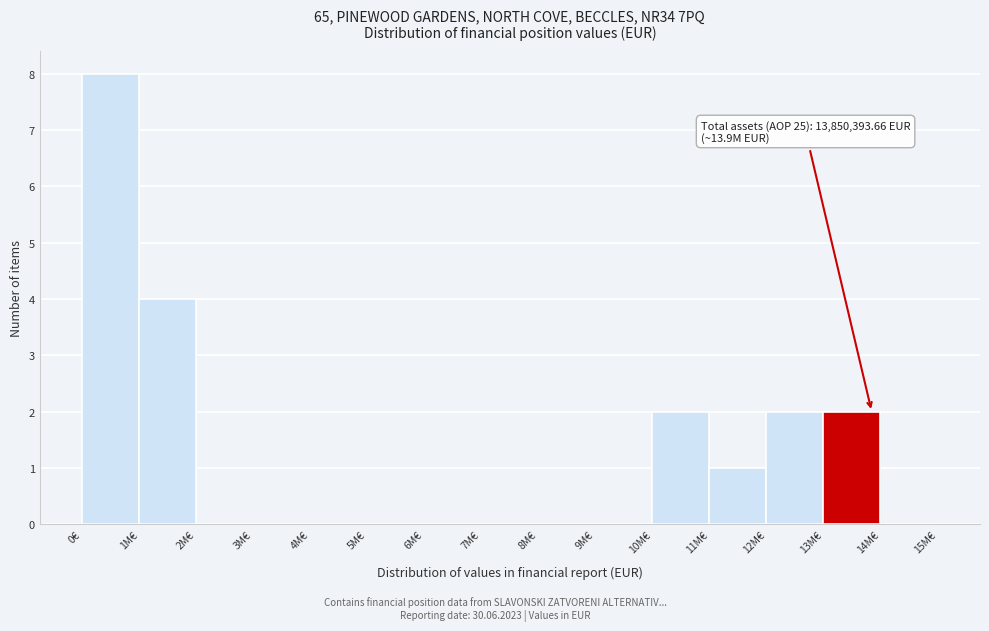

Reading left to right, extract all data points from this chart.

0€=8	1M€=4	2M€=0	3M€=0	4M€=0	5M€=0	6M€=0	7M€=0	8M€=0	9M€=0	10M€=2	11M€=1	12M€=2	13M€=2	14M€=0